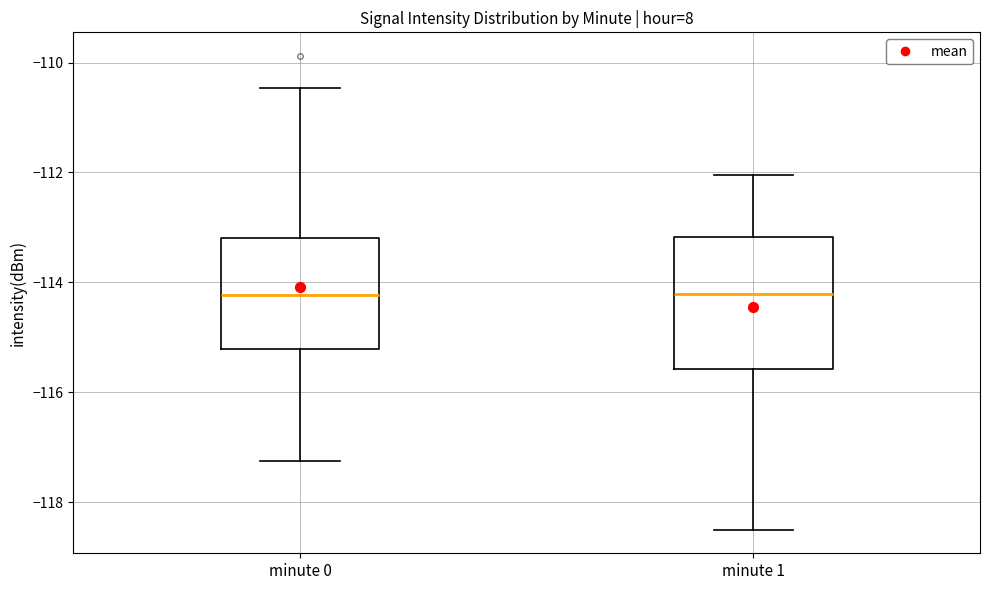

Where does the upper whisker of the box for minute 1 end on the y-axis? The values are not printed on the chart, so give them approximately, as read against the axis.

-112.0